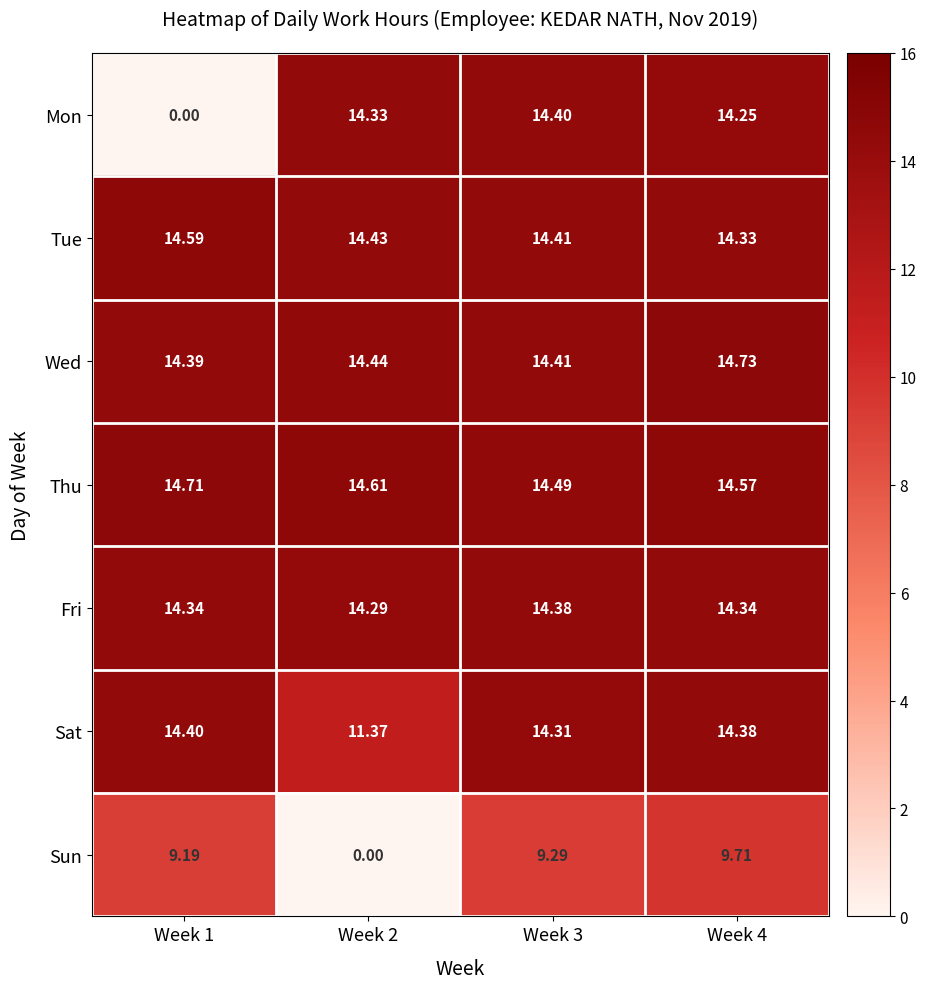

At how many categories does at least one series exceed 5?

4